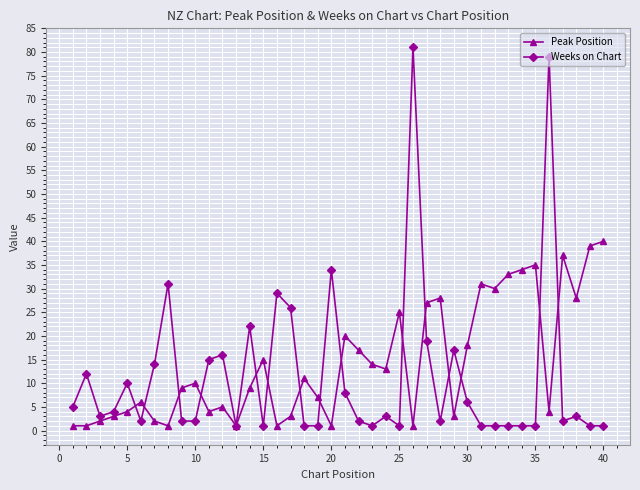

Is this an area chart (filled region under the line)?

No